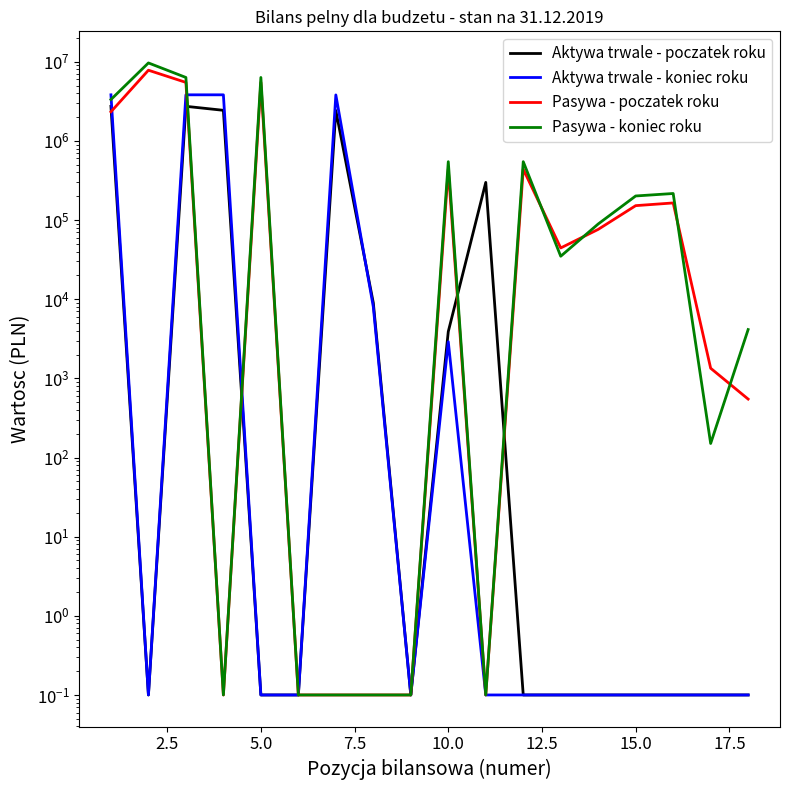

The value of Pasywa - poczatek roku at 5.0 is 5488039.0. True or false?

True